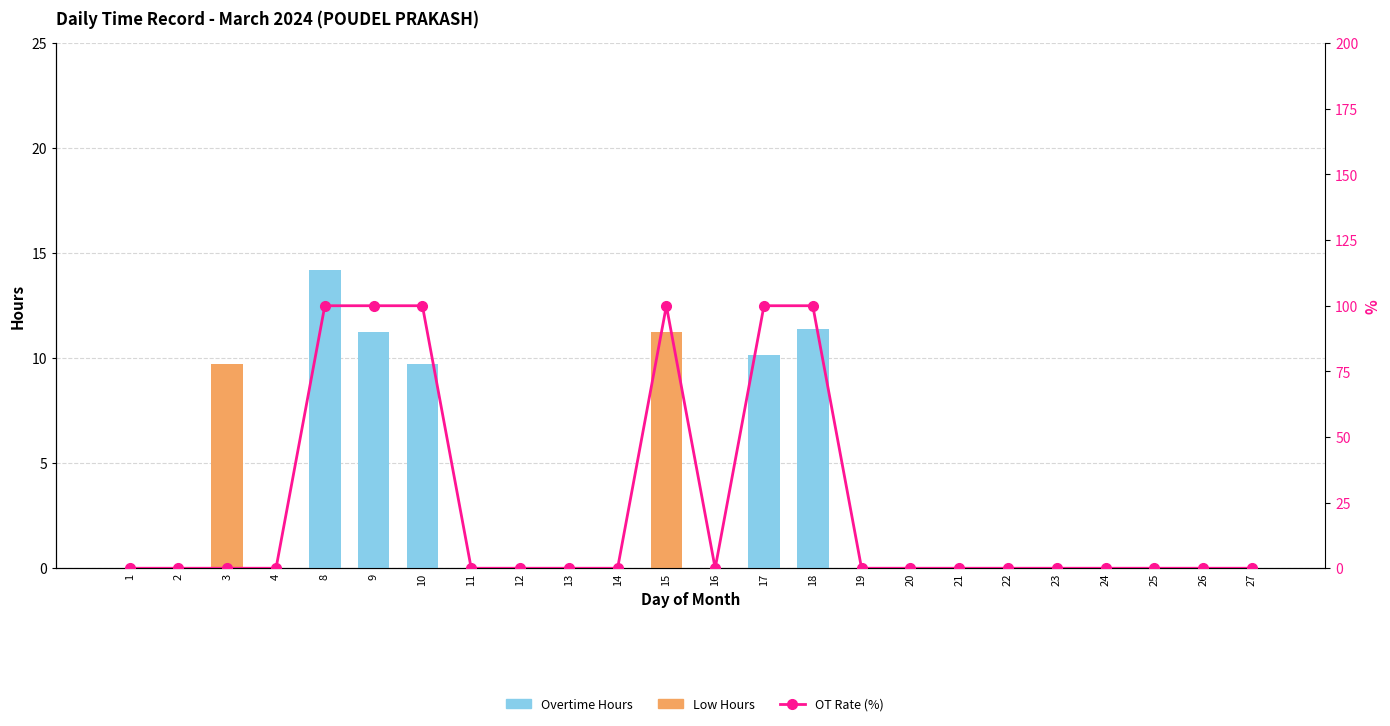

What is the difference between the maximum and minimum values in the Overtime series?

14.2